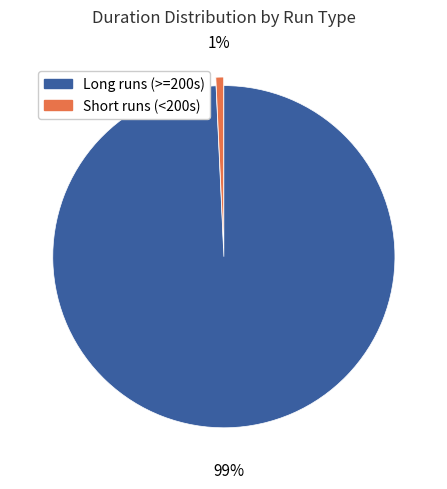

To the nearest percent, what is the average slice percentage?

50%